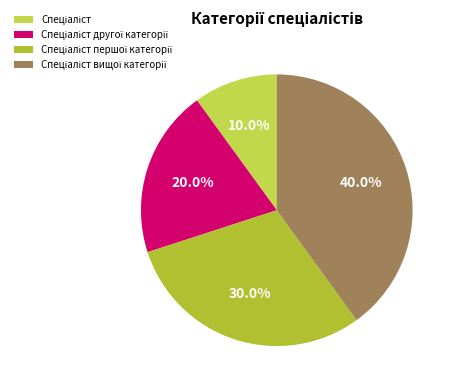

Do Спеціаліст другої категорії and Спеціаліст together represent more than half of the pie?

No